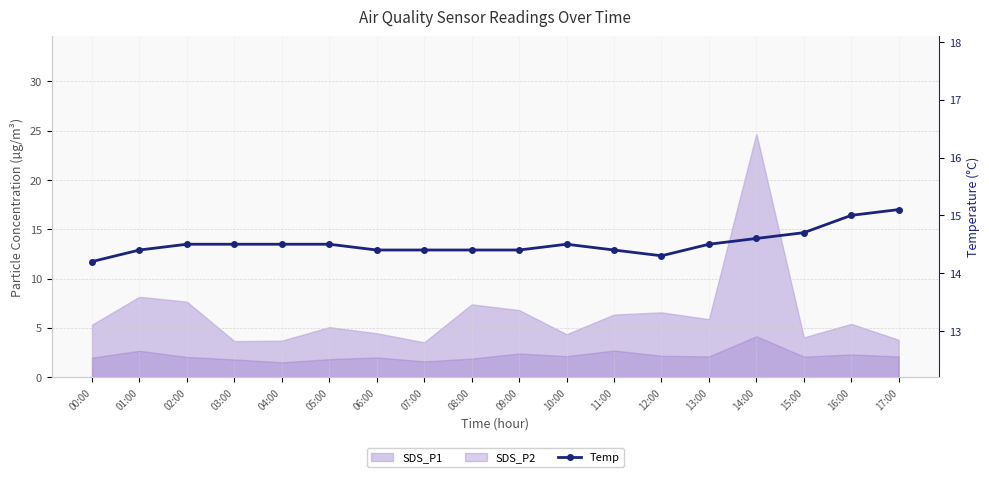

The value at 17:00 is 3.2. True or false?

False